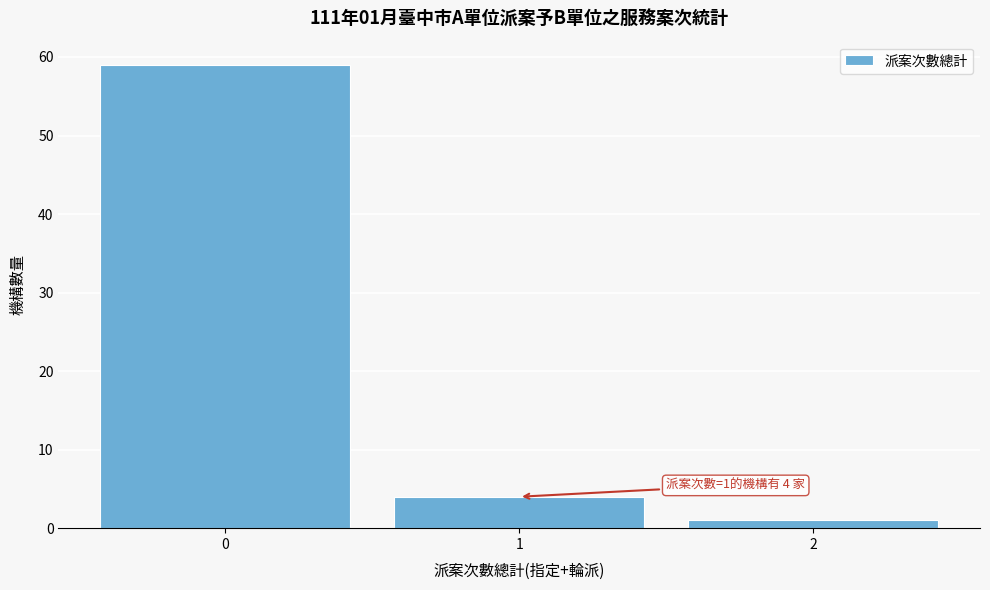

Which range on the x-axis has the tallest bar?

-0.5 to 0.5